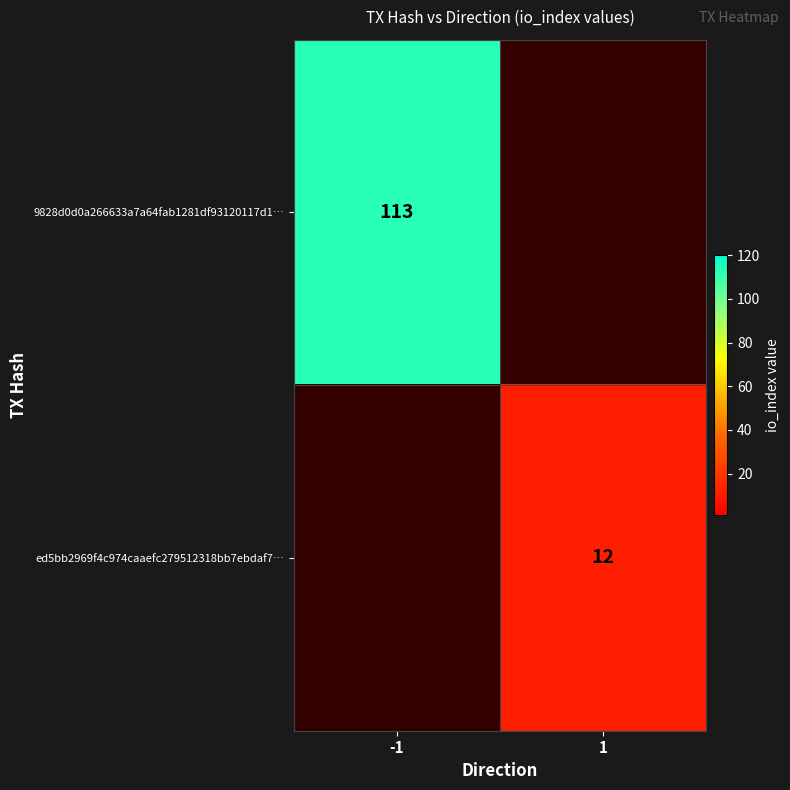

True or false: ed5bb2969f4c974caaefc279512318bb7ebdaf7… has a value of 12 at 1.

True